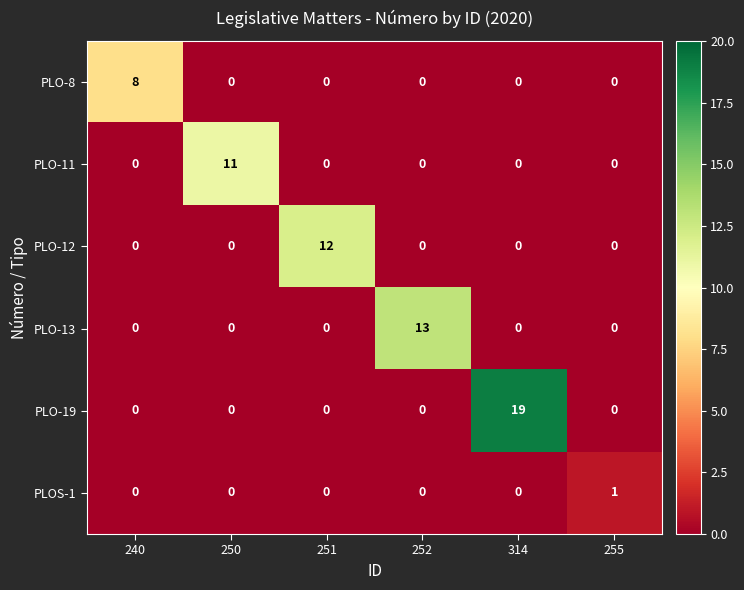

How many values in PLO-12 are above zero?

1